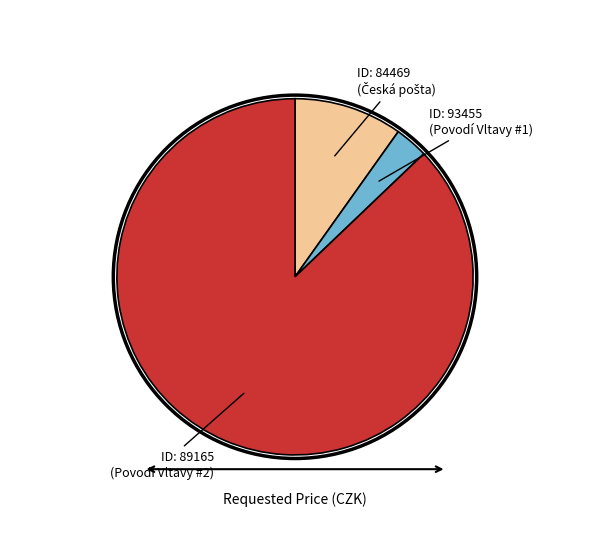

Is there a majority slice in this chart?

Yes